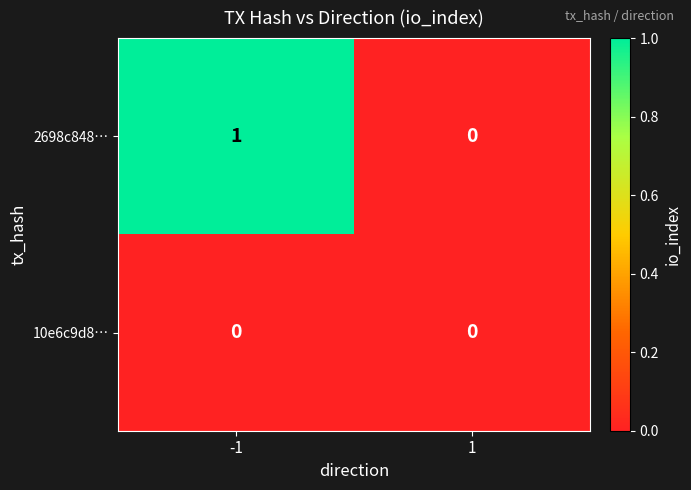

The value of 10e6c9d8… at 1 is 0. True or false?

True